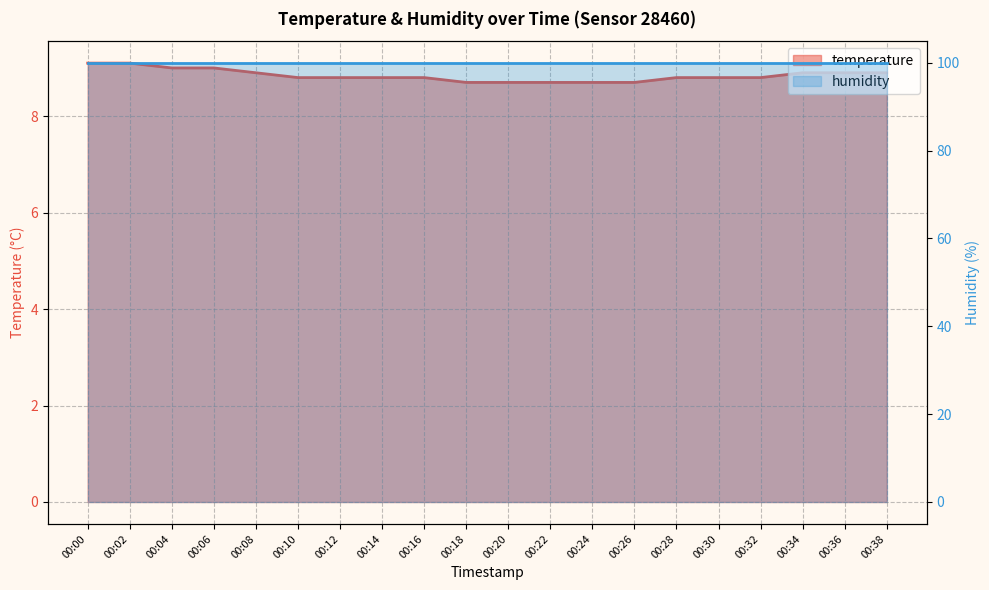

The chart shows a value of 2.8 at 00:34. True or false?

False